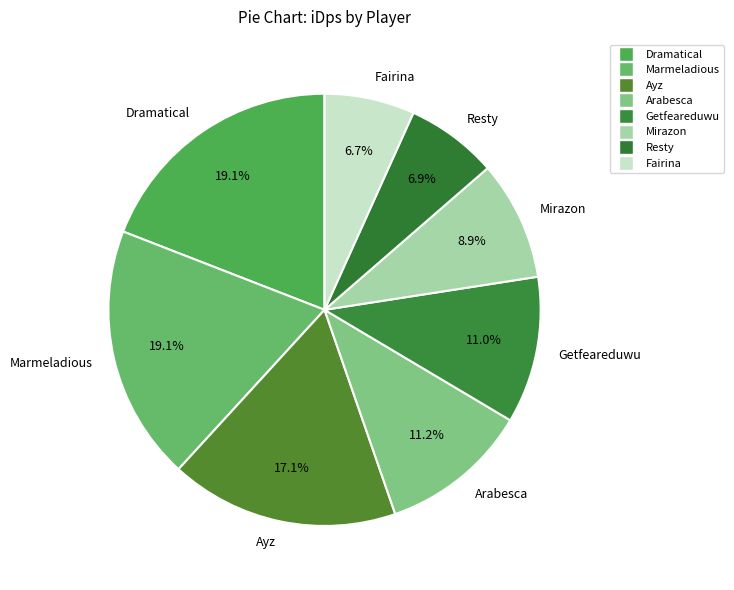

Does Dramatical account for over 50% of the chart?

No